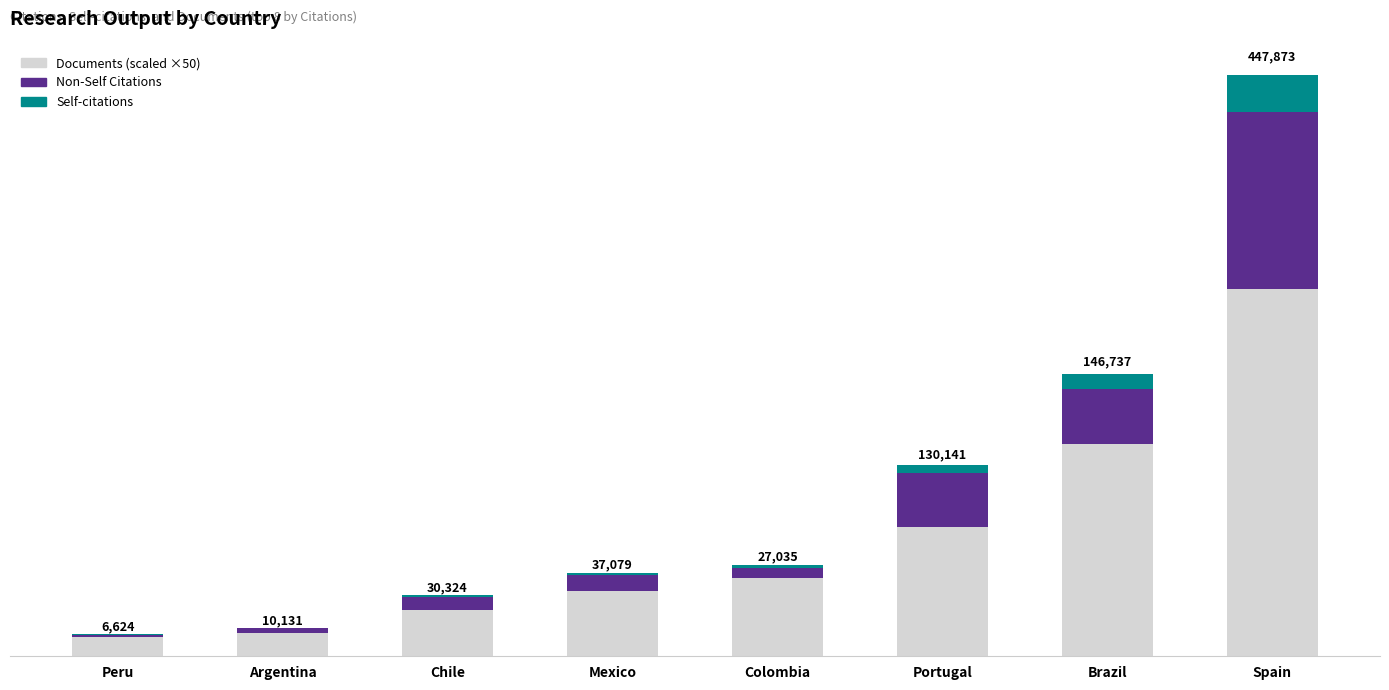

Are the bars grouped side by side (vs. stacked)?

No